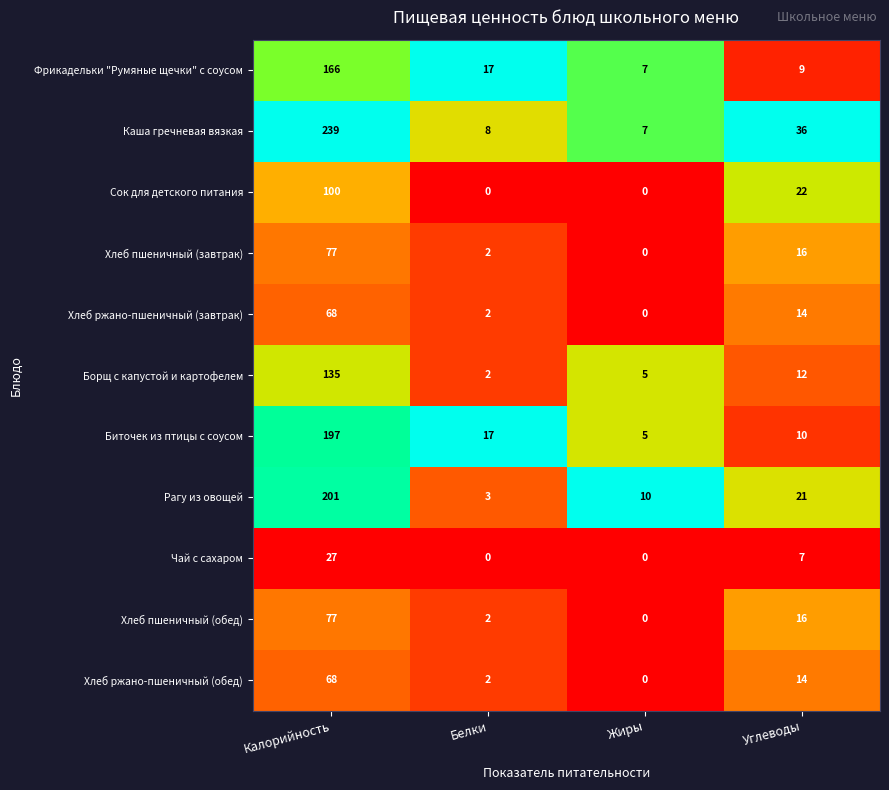

Which category has the highest value in the Биточек из птицы с соусом series?

Калорийность